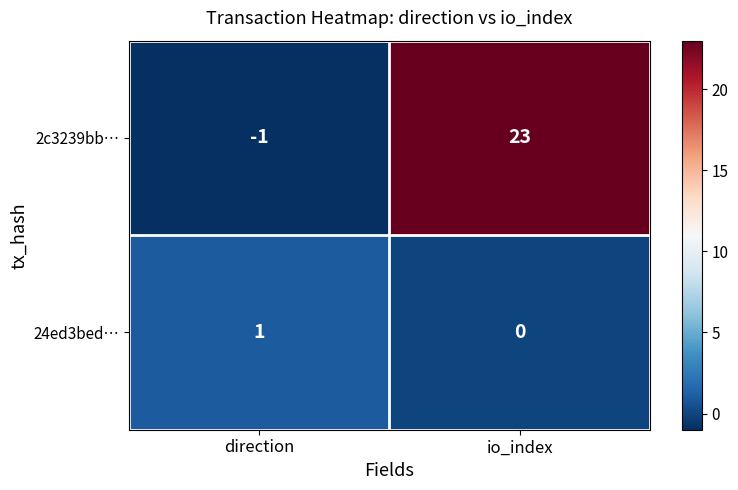

What is the maximum value for 2c3239bb…?

23